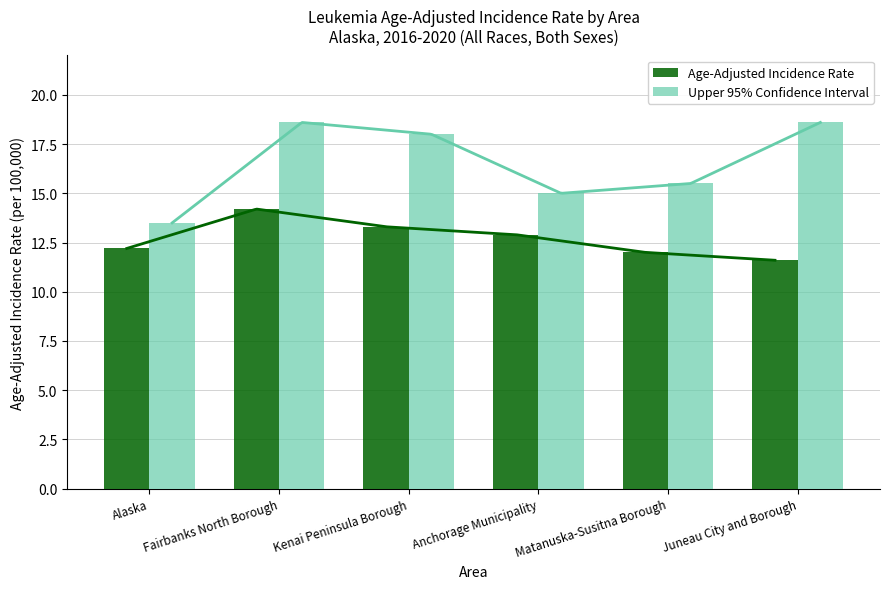

How many data points in Upper 95% Confidence Interval are less than 18?

3